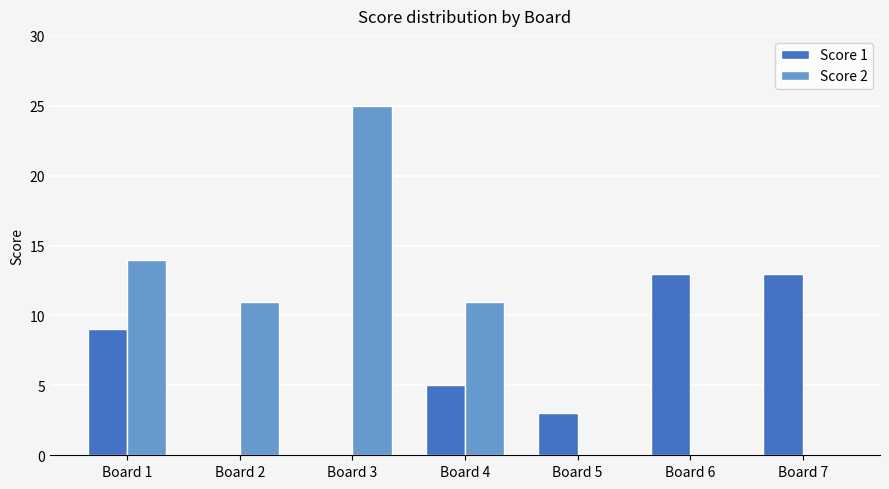

Is the value of Score 2 at Board 4 greater than the value of Score 1 at Board 5?

Yes